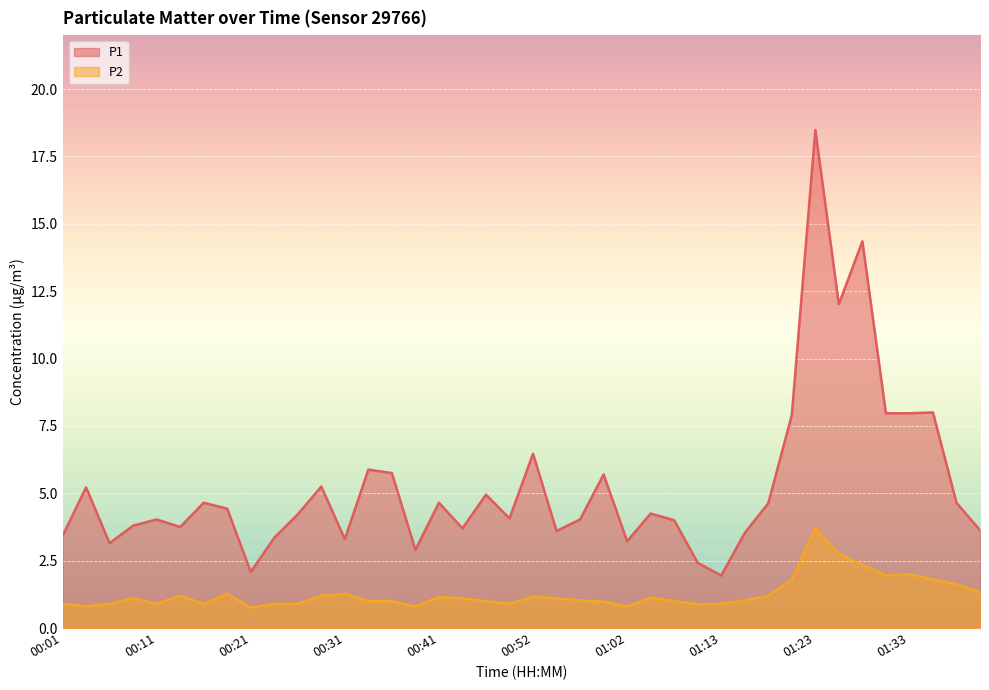

Where is the first local minimum for P2?

00:03